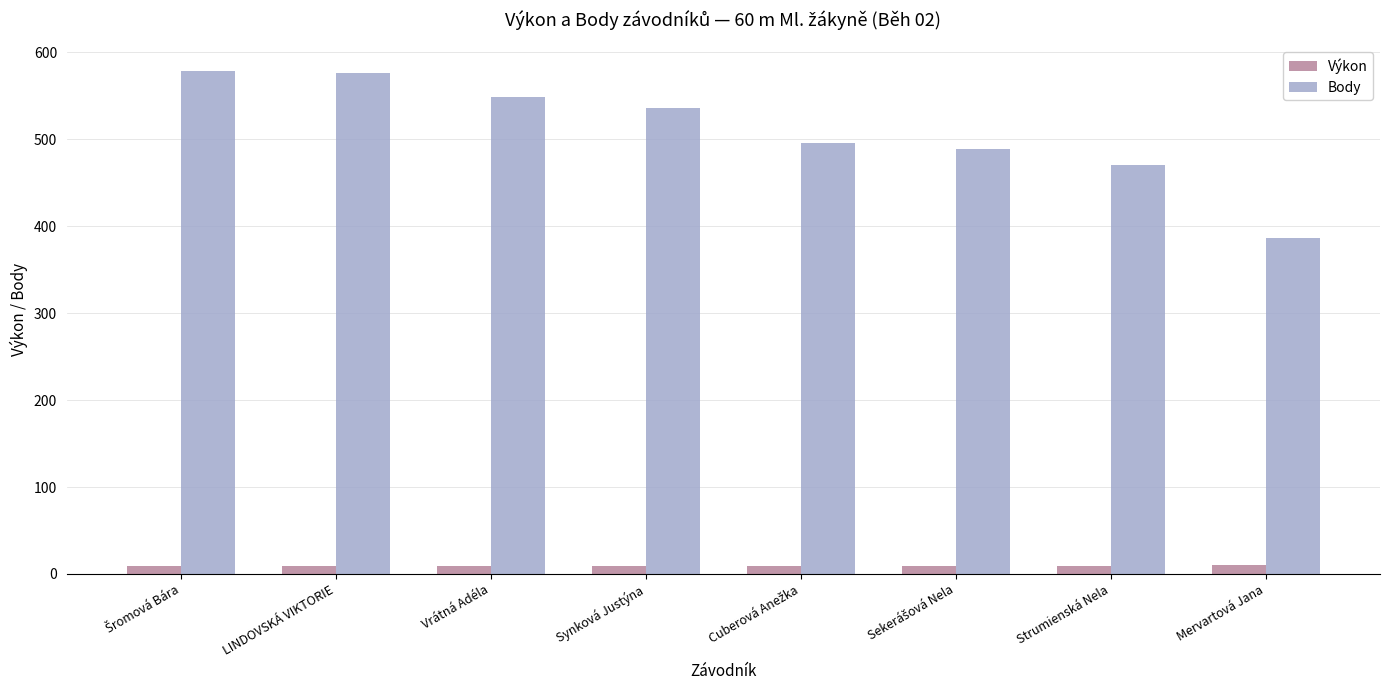

What is the value of the Body bar at the 2nd from the left?

576.0